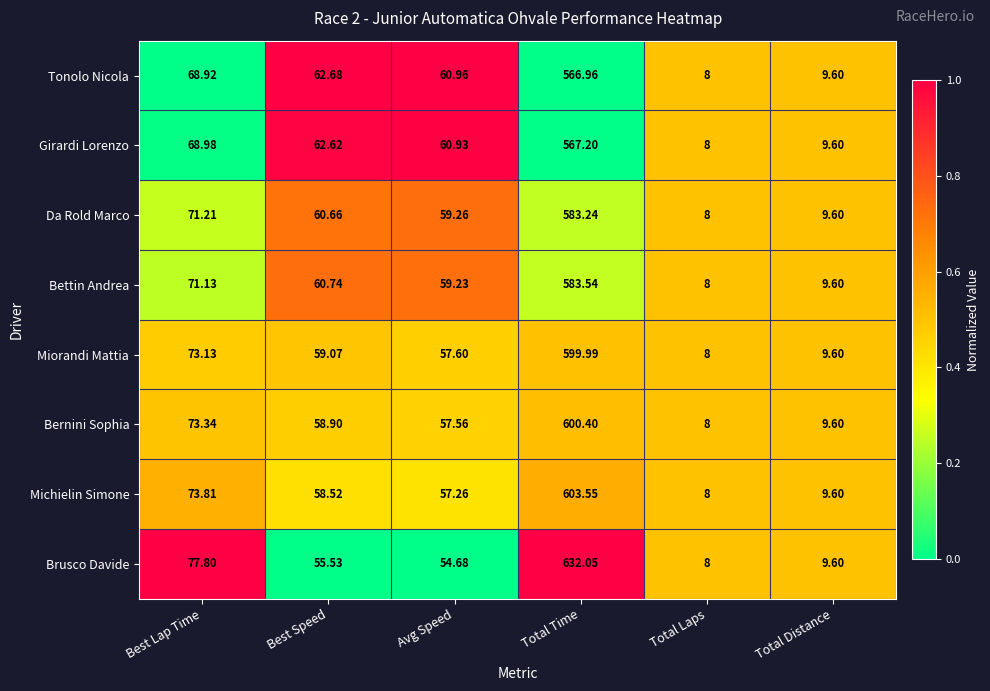

At which category is the sum across all series the highest?

Total Time